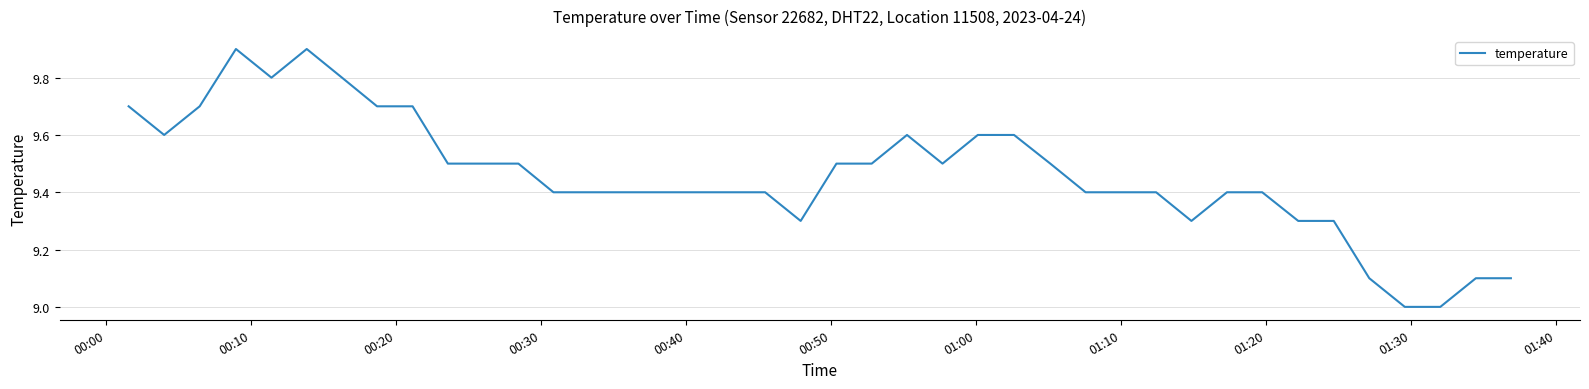

What is the sum of all values?

378.4